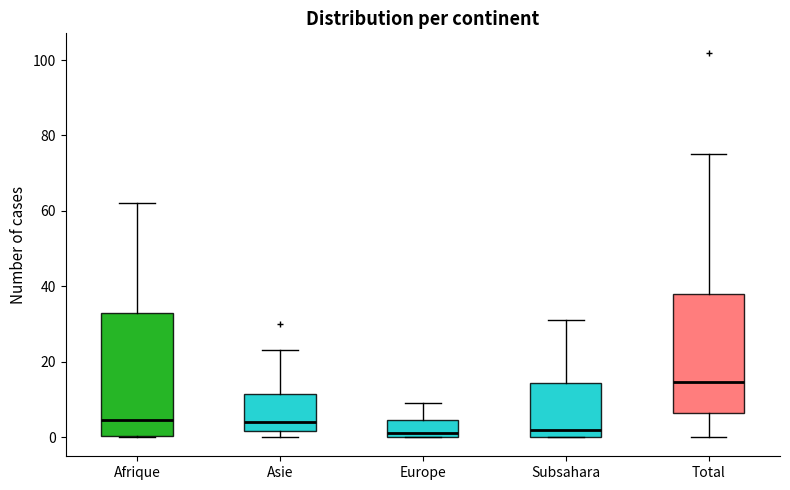

Where is the upper edge of the box for Europe on the y-axis? The values are not printed on the chart, so give them approximately, as read against the axis.

4